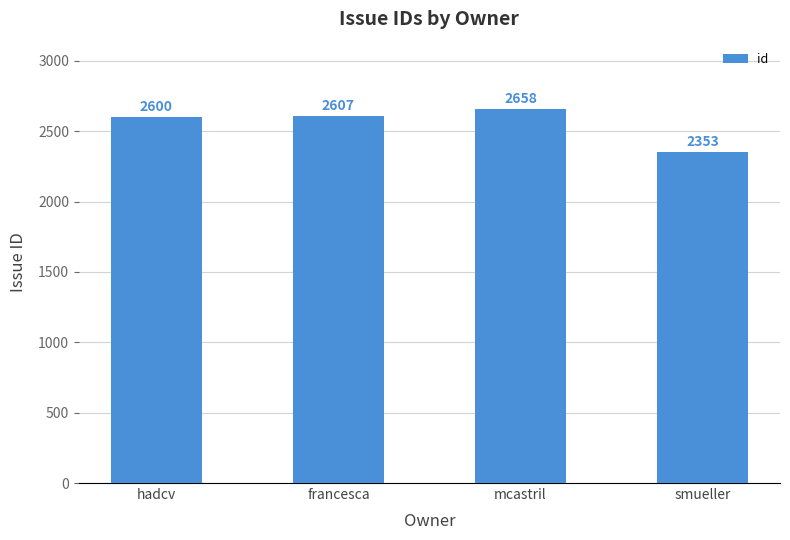

List the labels in order of value, smallest first.

smueller, hadcv, francesca, mcastril